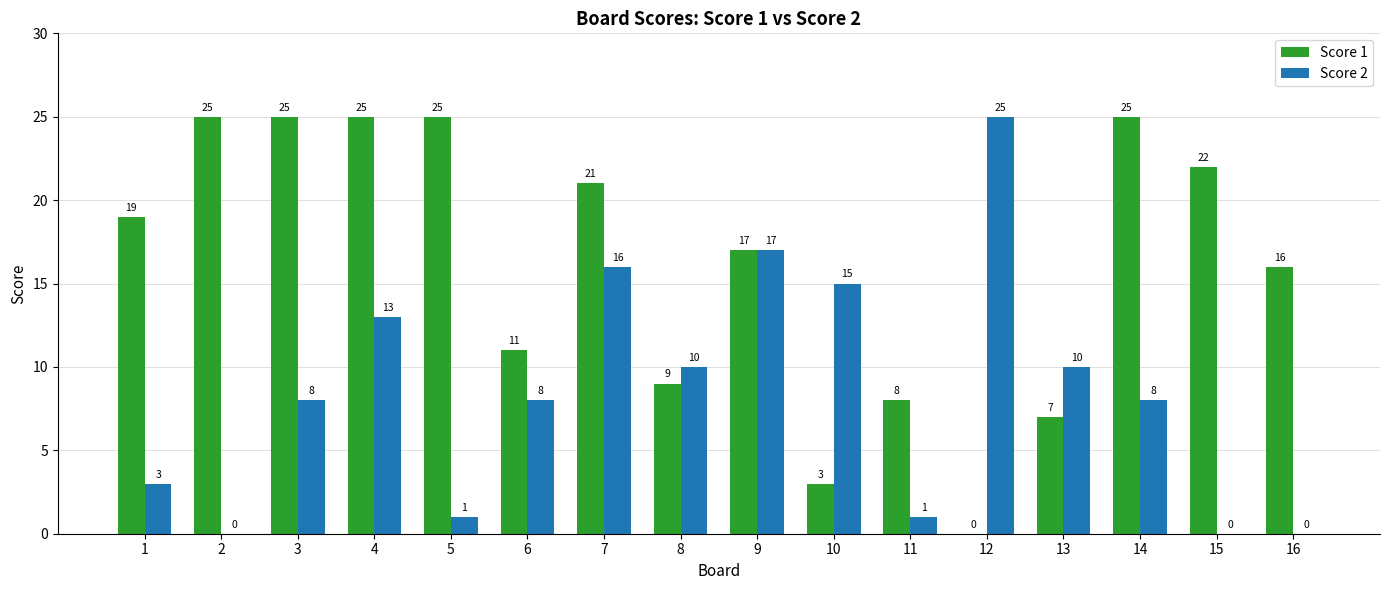

How many data points does each series have?

16